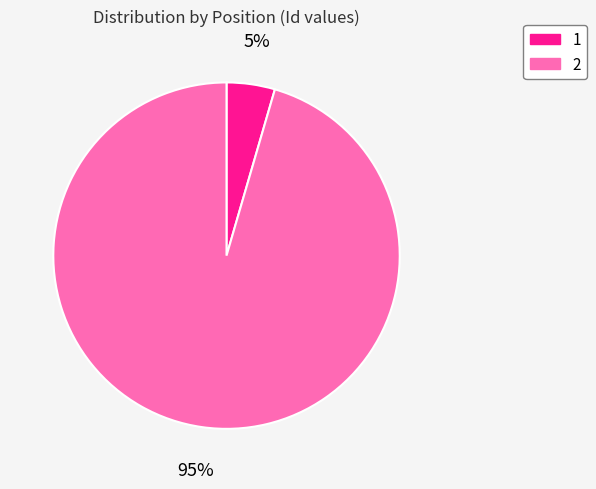

Which category has the biggest portion of the pie?

2